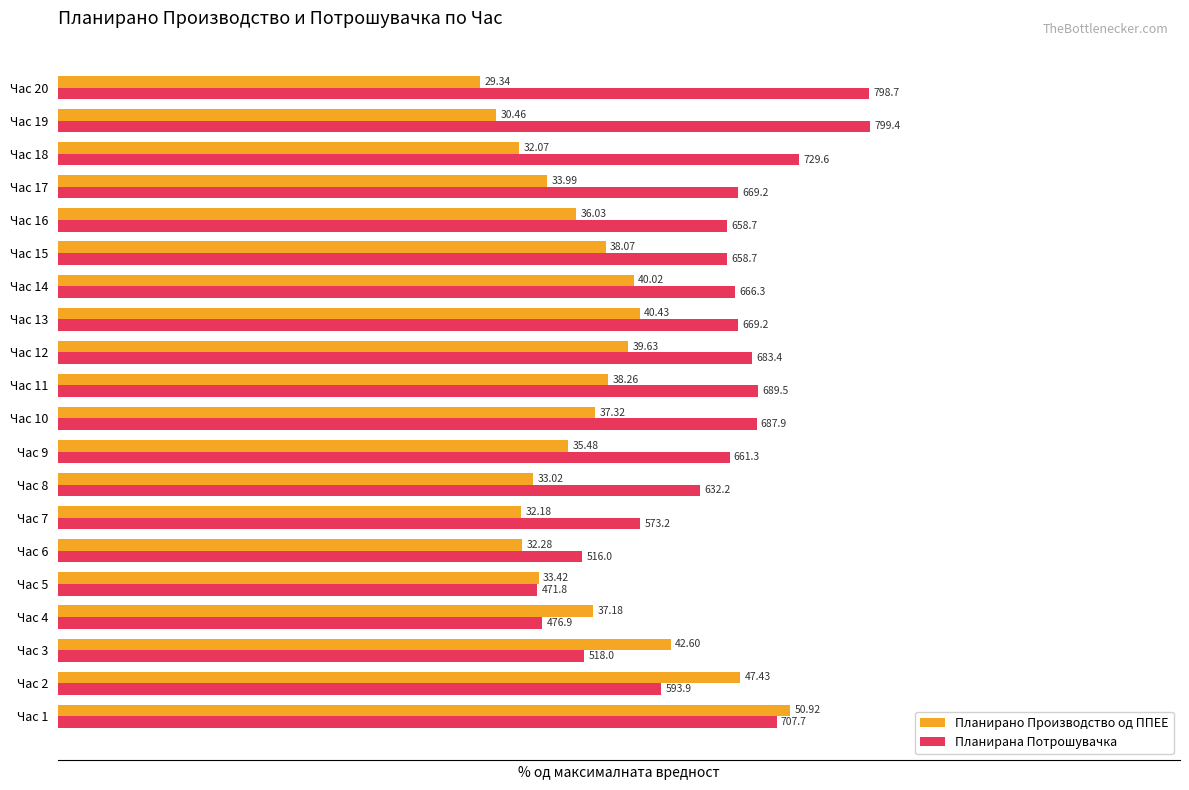

Which series has the largest range (max minus min)?

Планирана Потрошувачка